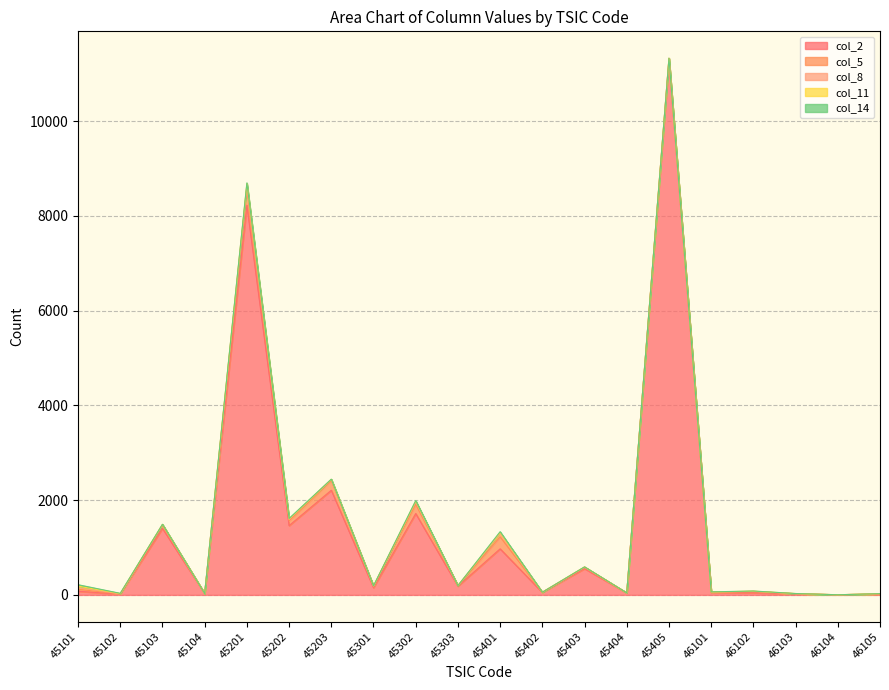

True or false: col_5 and col_11 intersect in this chart.

False